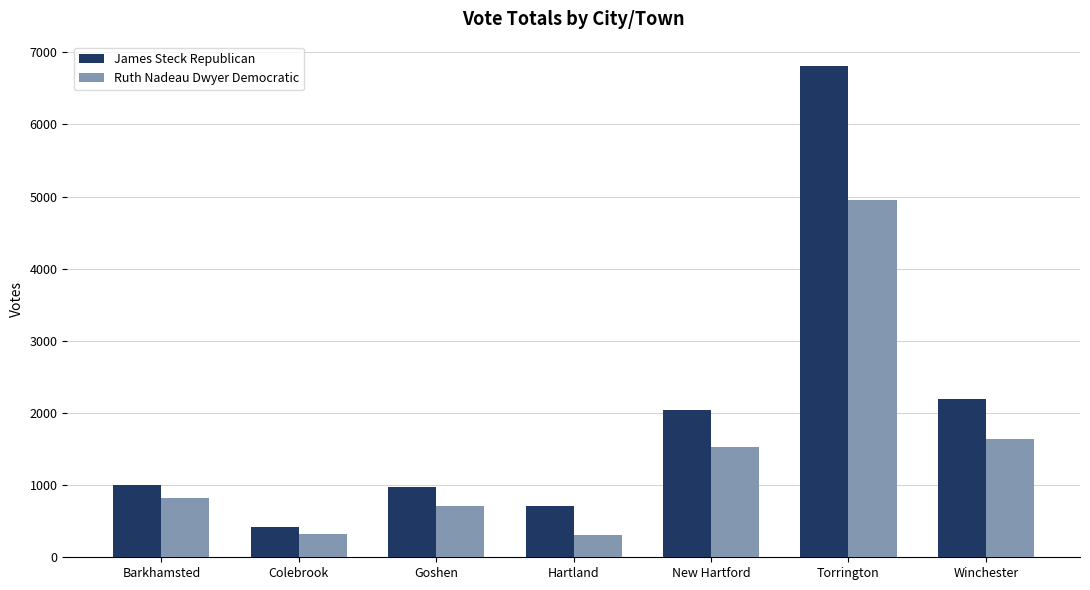

How many series are shown in this chart?

2